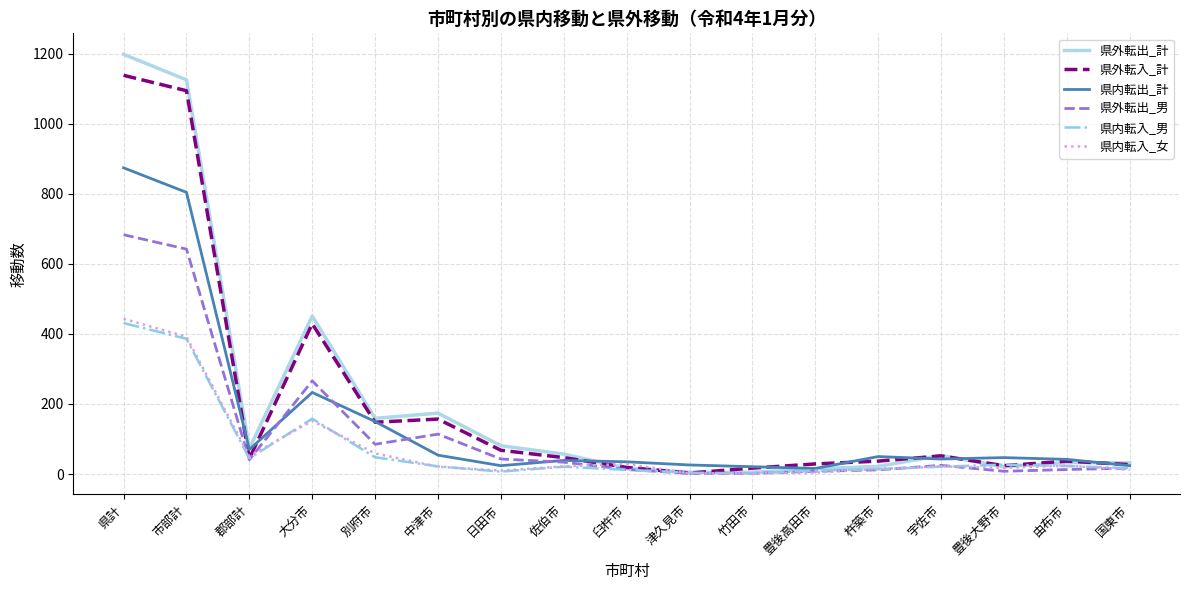

At how many categories does at least one series exceed 803?

2